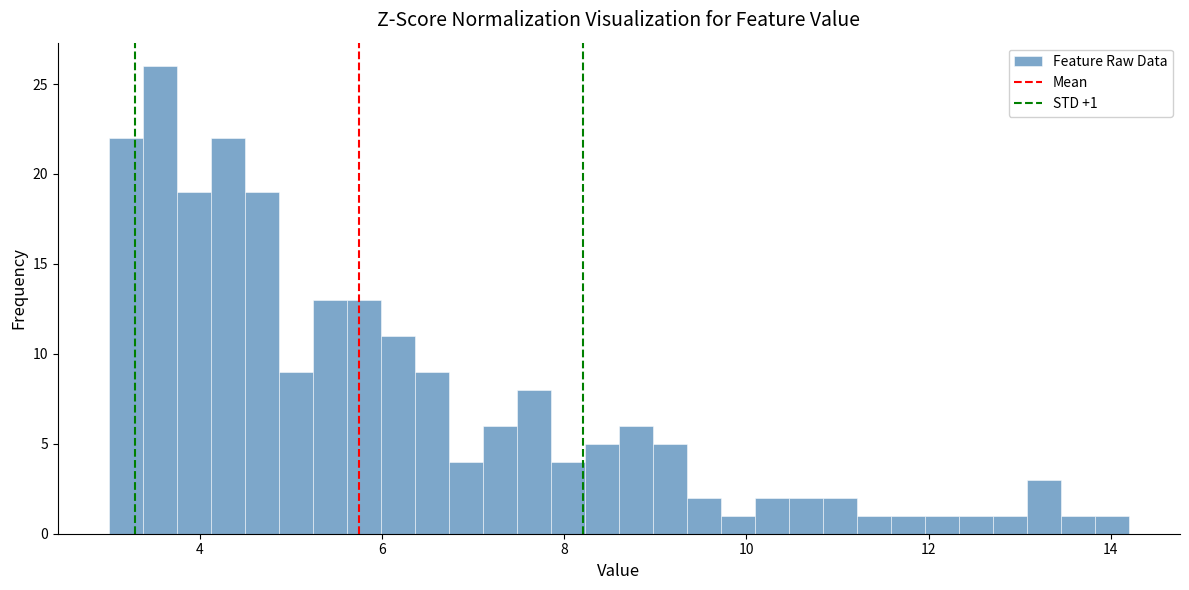

Read against the x-axis, roughly where is the centre of the tallest bar?

3.6